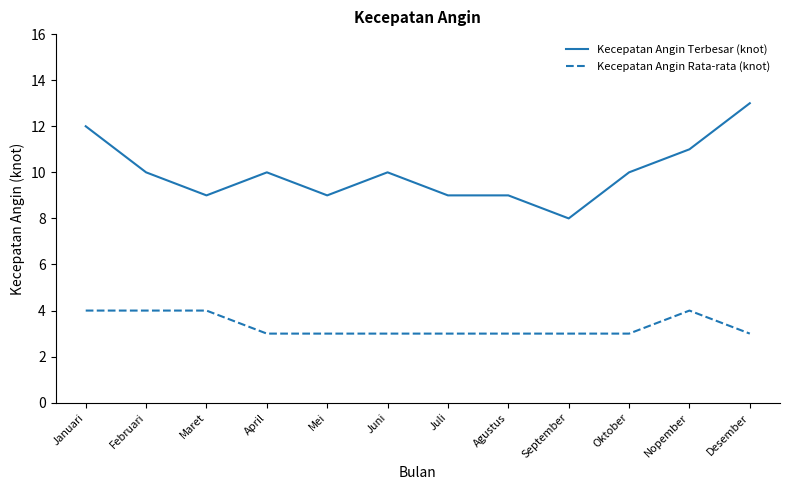

What position from the right is Februari?

11